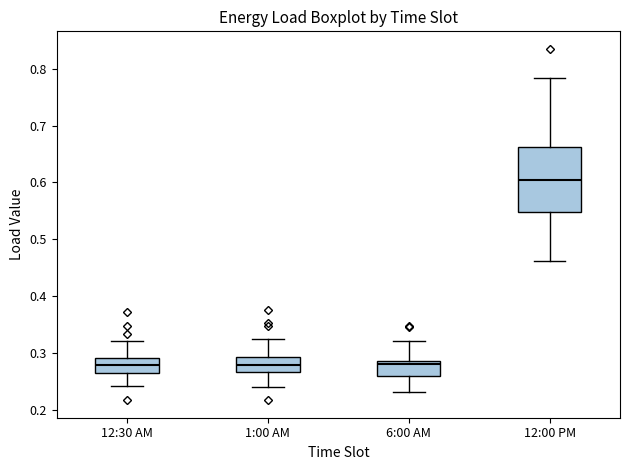

Where does the median line of the box for 6:00 AM sit on the y-axis? The values are not printed on the chart, so give them approximately, as read against the axis.

0.28